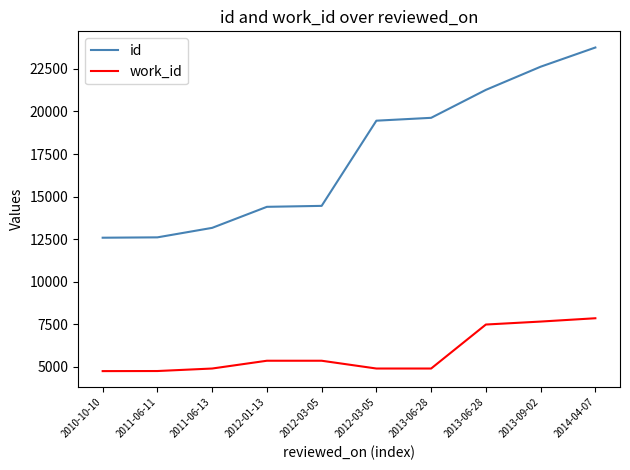

Does the chart display data point markers on the line(s)?

No